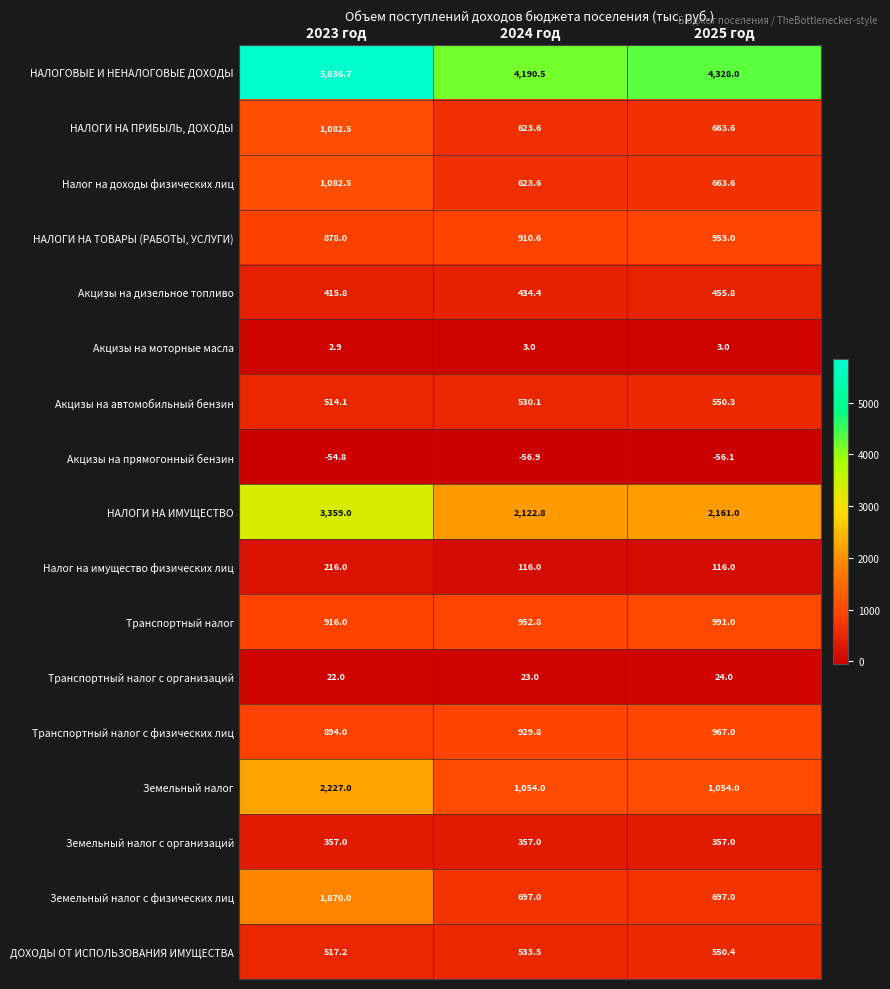

What is the spread (max minus min) of values at 2025 год?

4384.1